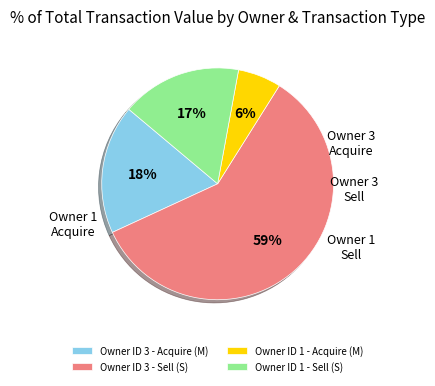

How many segments does this pie chart have?

4